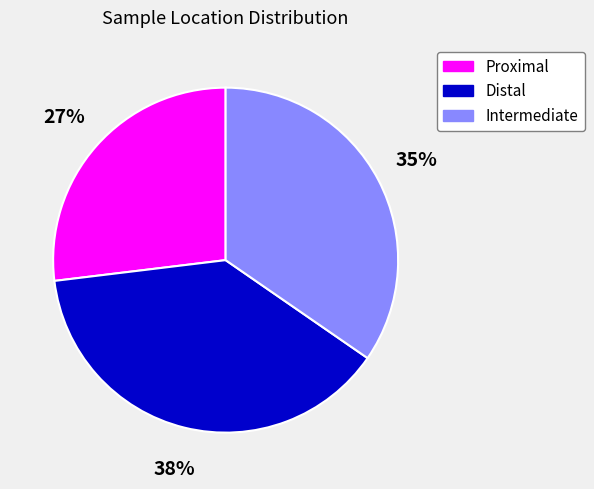

What is the largest slice in the pie chart?

Distal